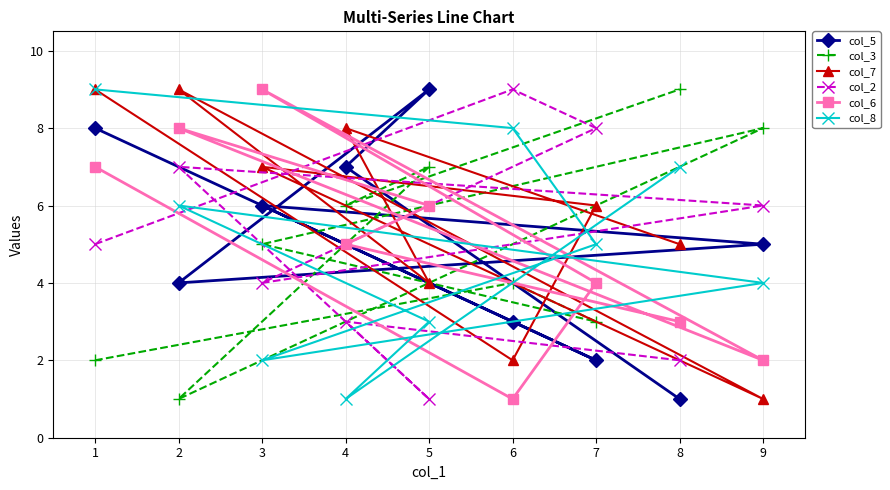

The value of col_7 at 3 is 11. True or false?

False